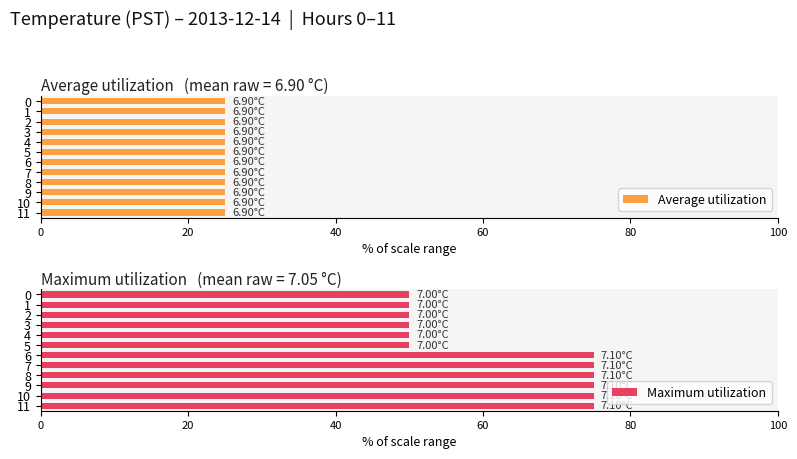

What is the difference between the maximum and second lowest values in the Maximum utilization series?

25.0